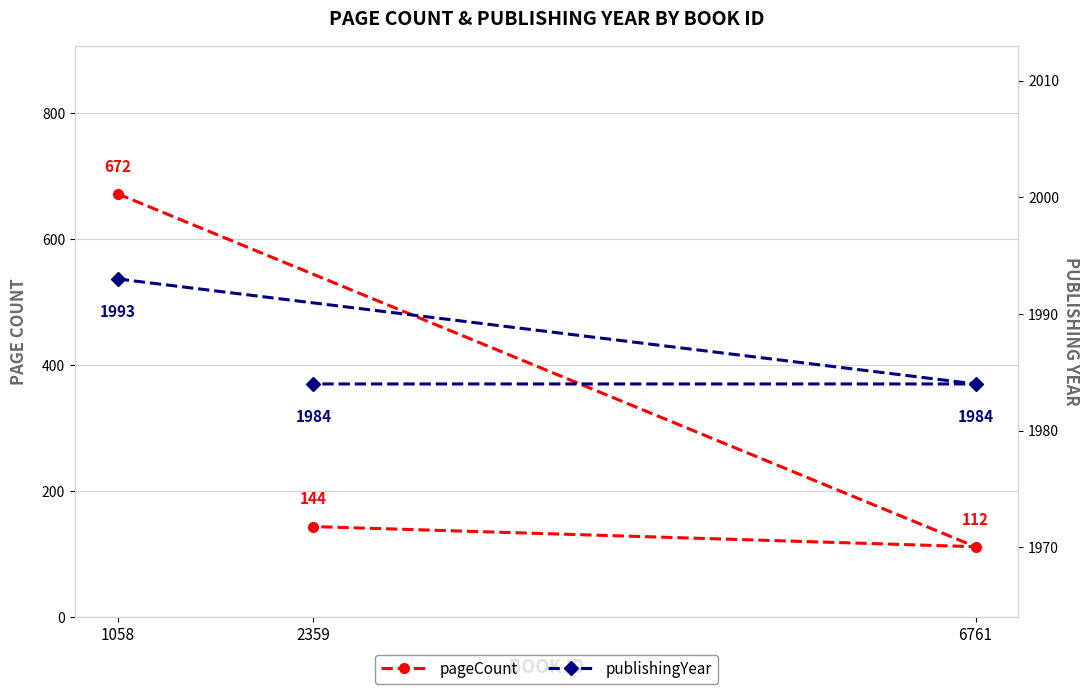

At 6761, list the series in order from smallest to largest.

pageCount, publishingYear